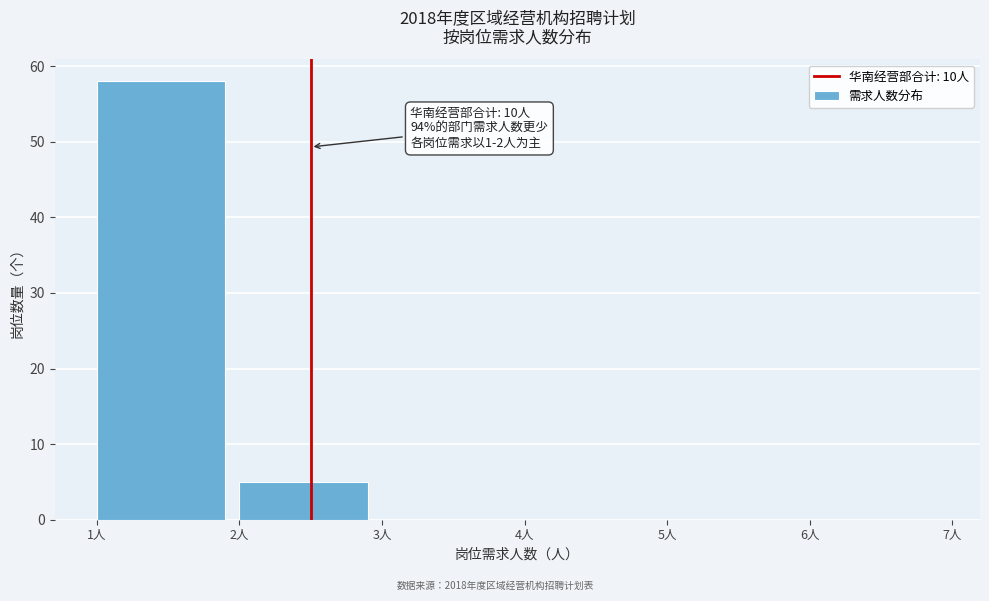

Over which range of the x-axis is the bar tallest?

1 to 2